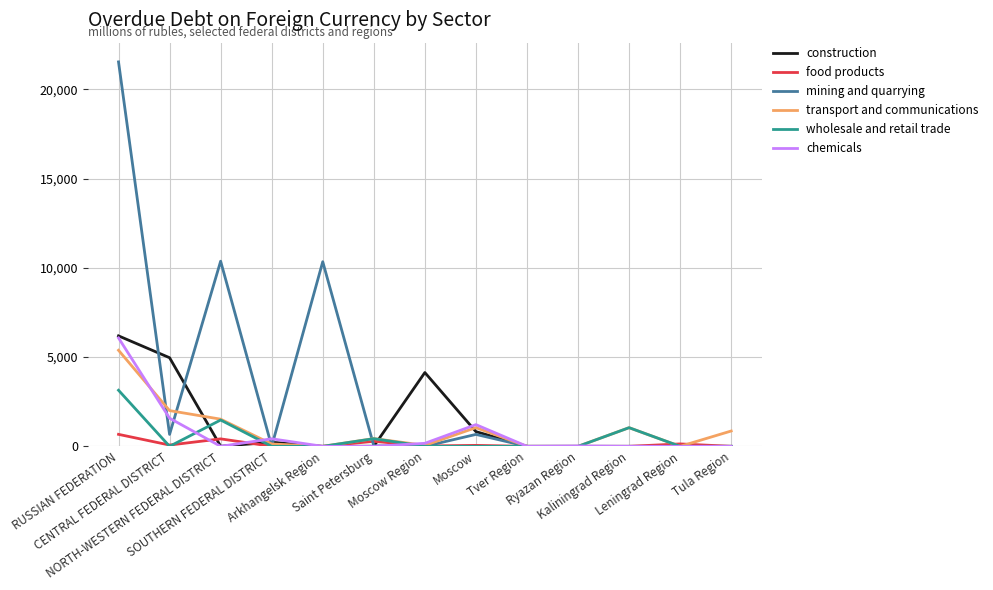

What is the difference between the maximum and second lowest values in the construction series?

6189